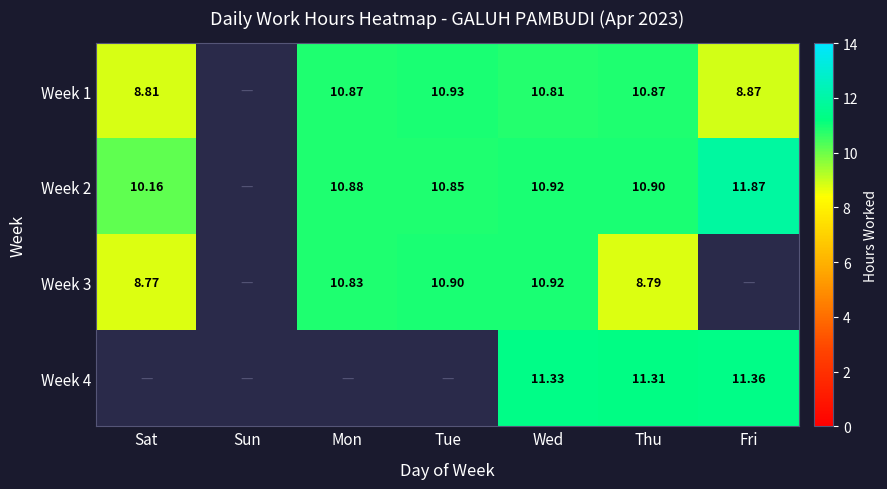

List the series in order of their peak value, highest first.

Week 2, Week 4, Week 1, Week 3